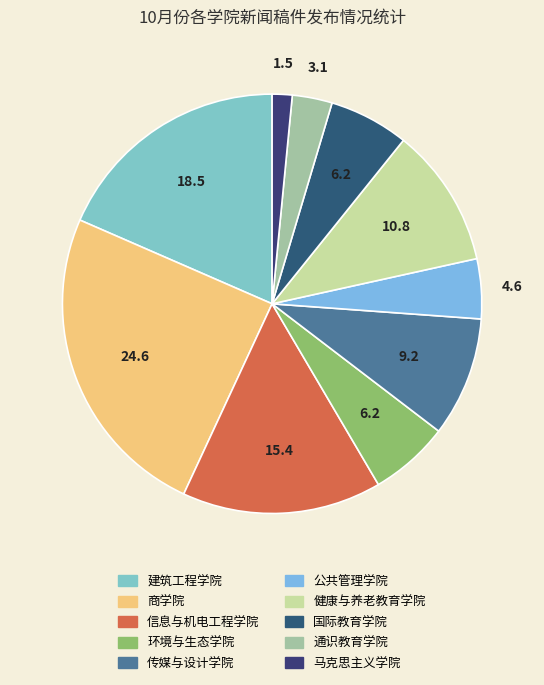

To the nearest percent, what is the difference between the largest and smallest slice percentages?

23%